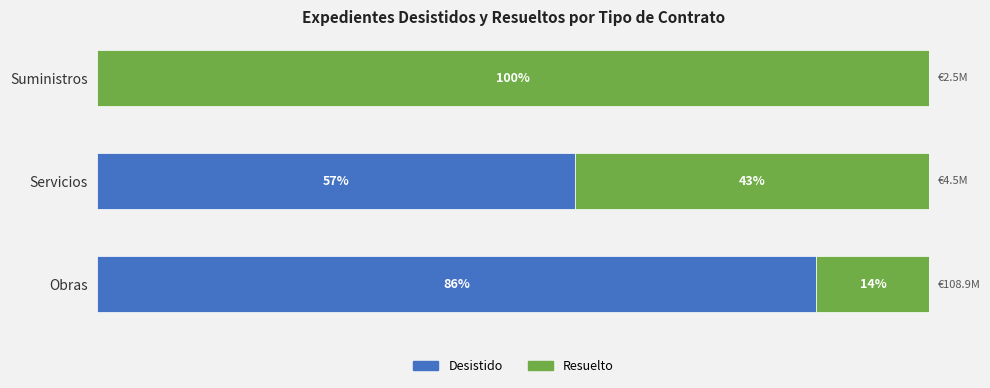

What are all the series names shown in the legend?

Desistido, Resuelto